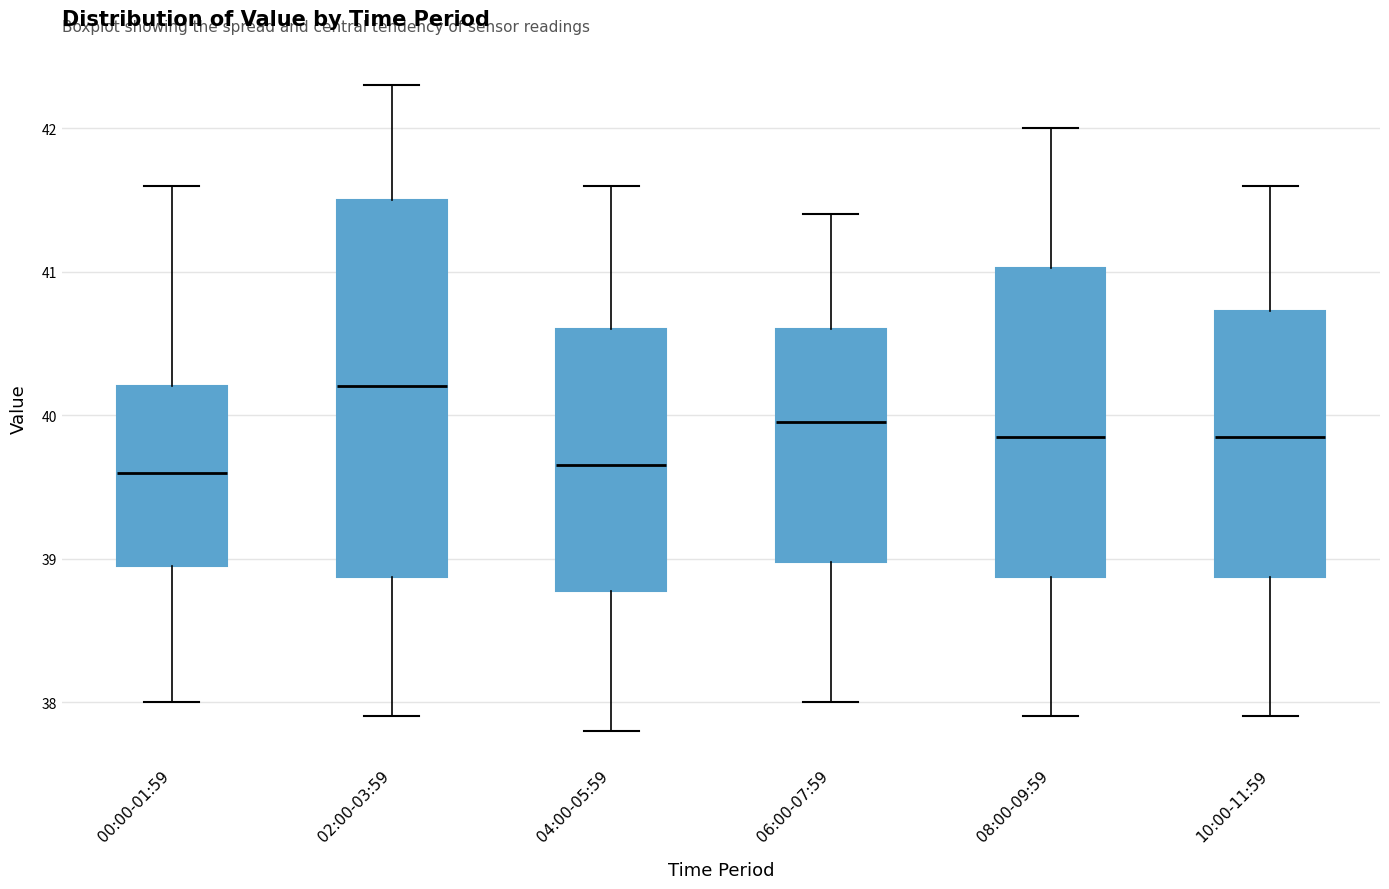

Reading left to right, read every box against the y-axis: the position of its median line, the range the box covers, and the ends of its whiskers. The values are not printed on the chart, so give them approximately, as read against the axis.

00:00-01:59: median 39.6, box 39.0 to 40.2, whiskers 38.0 to 41.6
02:00-03:59: median 40.2, box 38.9 to 41.5, whiskers 37.9 to 42.3
04:00-05:59: median 39.7, box 38.8 to 40.6, whiskers 37.8 to 41.6
06:00-07:59: median 40.0, box 39.0 to 40.6, whiskers 38.0 to 41.4
08:00-09:59: median 39.9, box 38.9 to 41.0, whiskers 37.9 to 42.0
10:00-11:59: median 39.9, box 38.9 to 40.7, whiskers 37.9 to 41.6